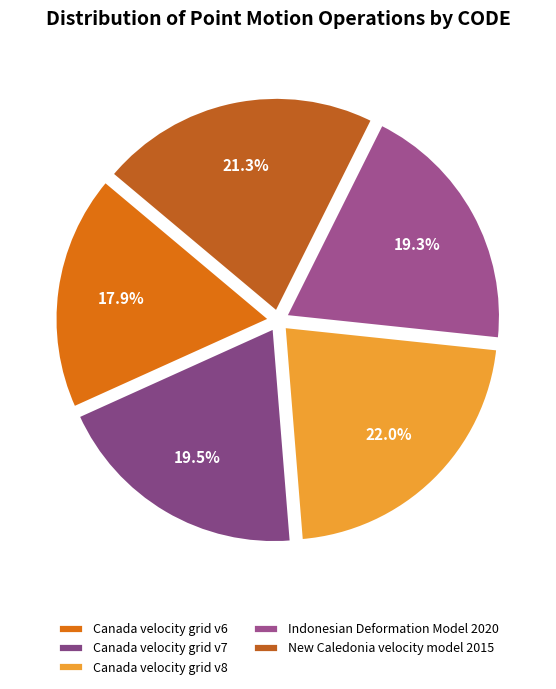

The Indonesian Deformation Model 2020 slice represents 19% of the pie. True or false?

True